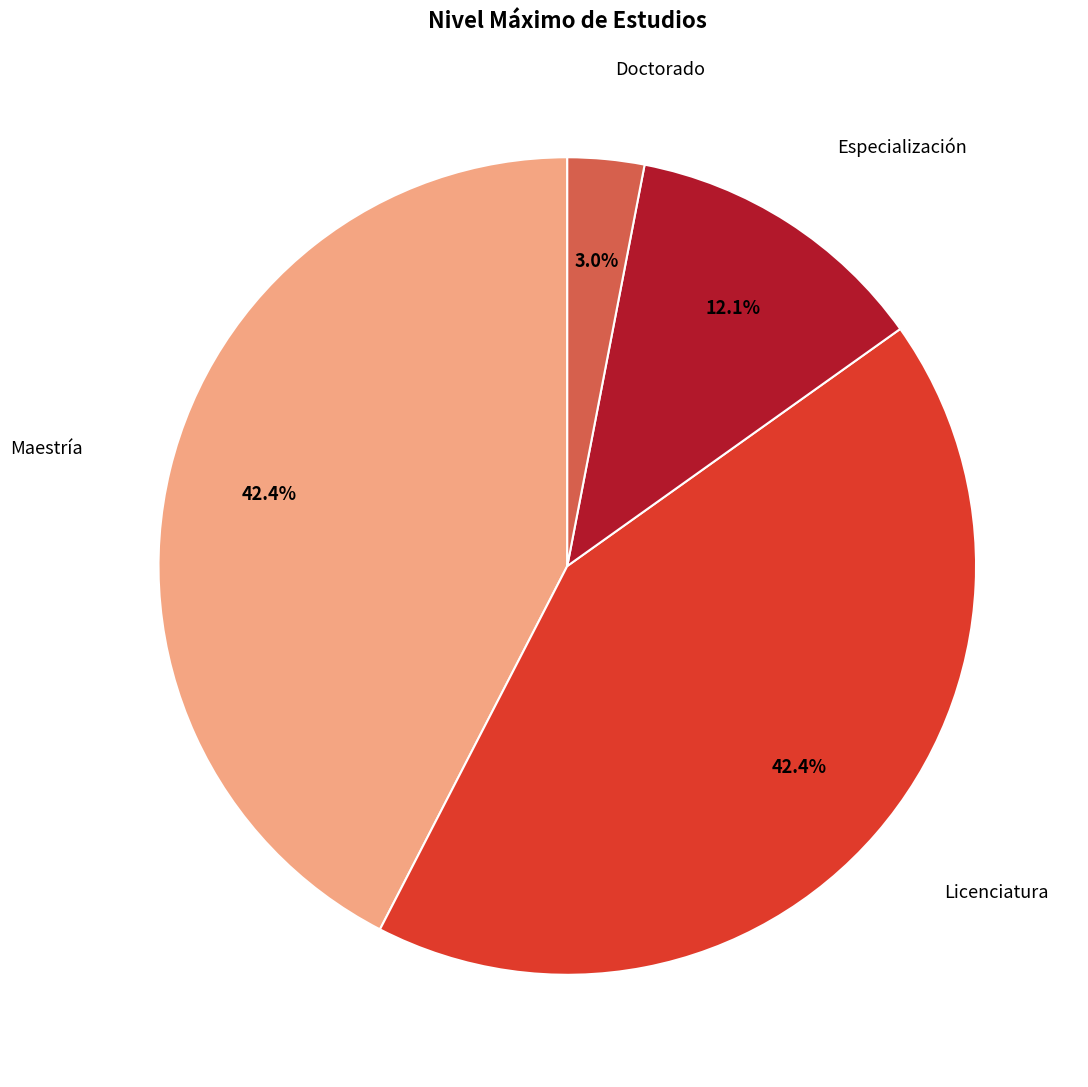

Which slice is the smallest?

Doctorado